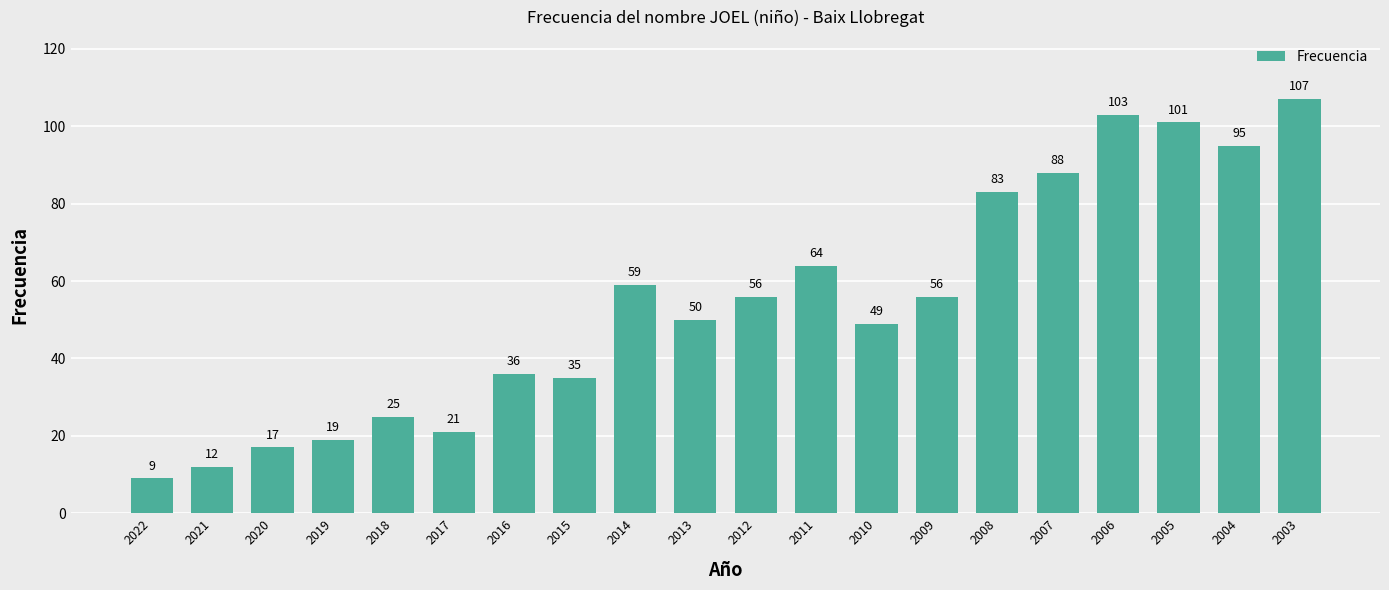

How many values are below 56?

10